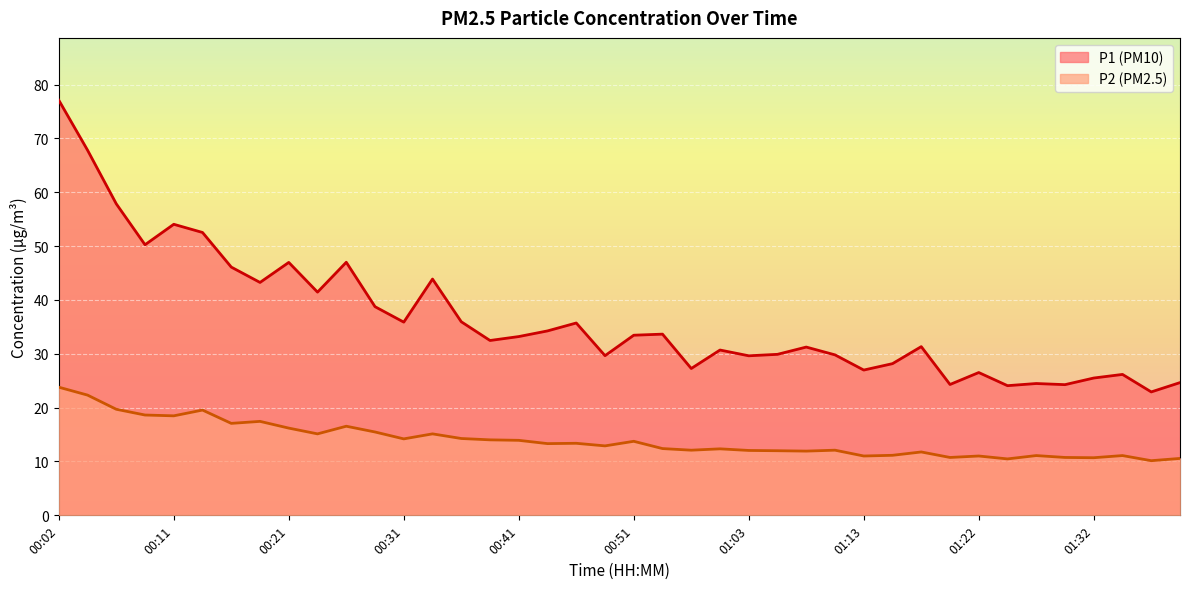

Between 00:38 and 00:31, which is larger?

00:31